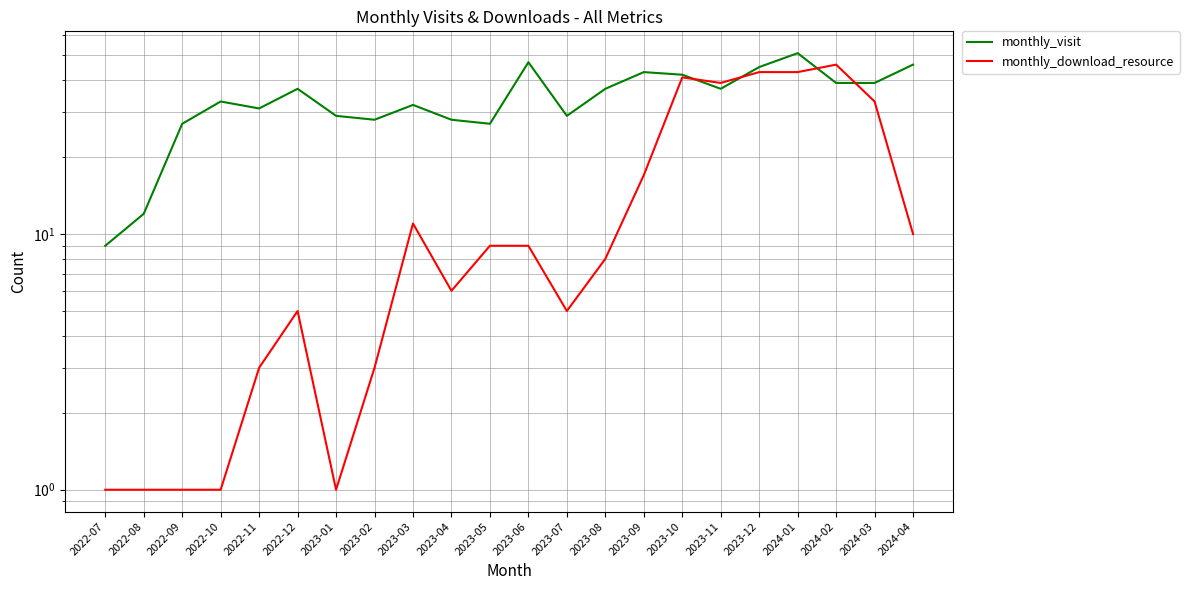

Which series changed the most between 2022-09 and 2023-03?

monthly_download_resource